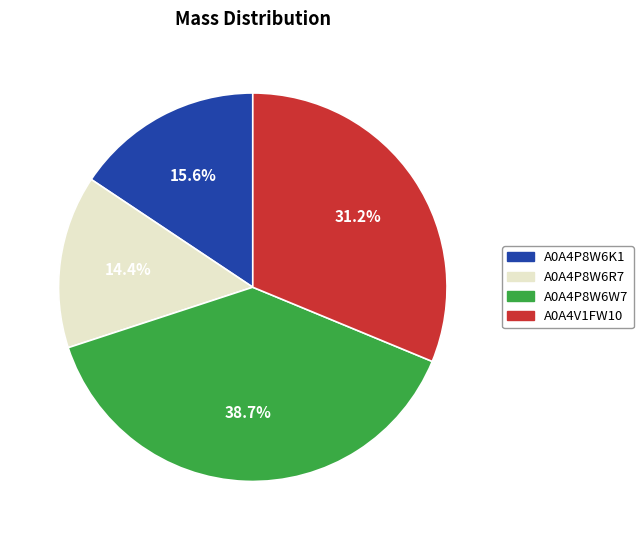

Count the number of slices in the pie.

4